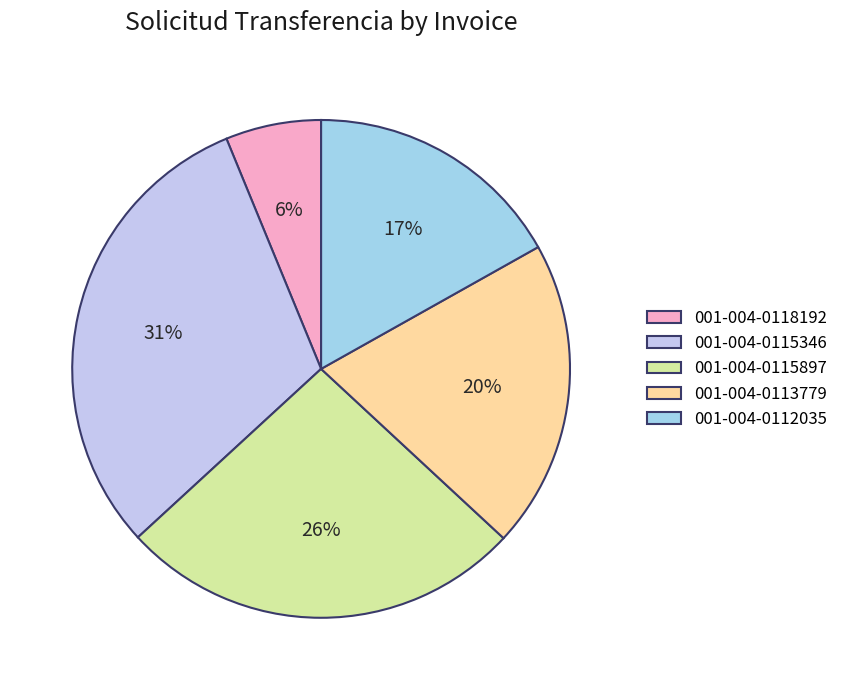

Is there any slice that represents more than half of the pie?

No